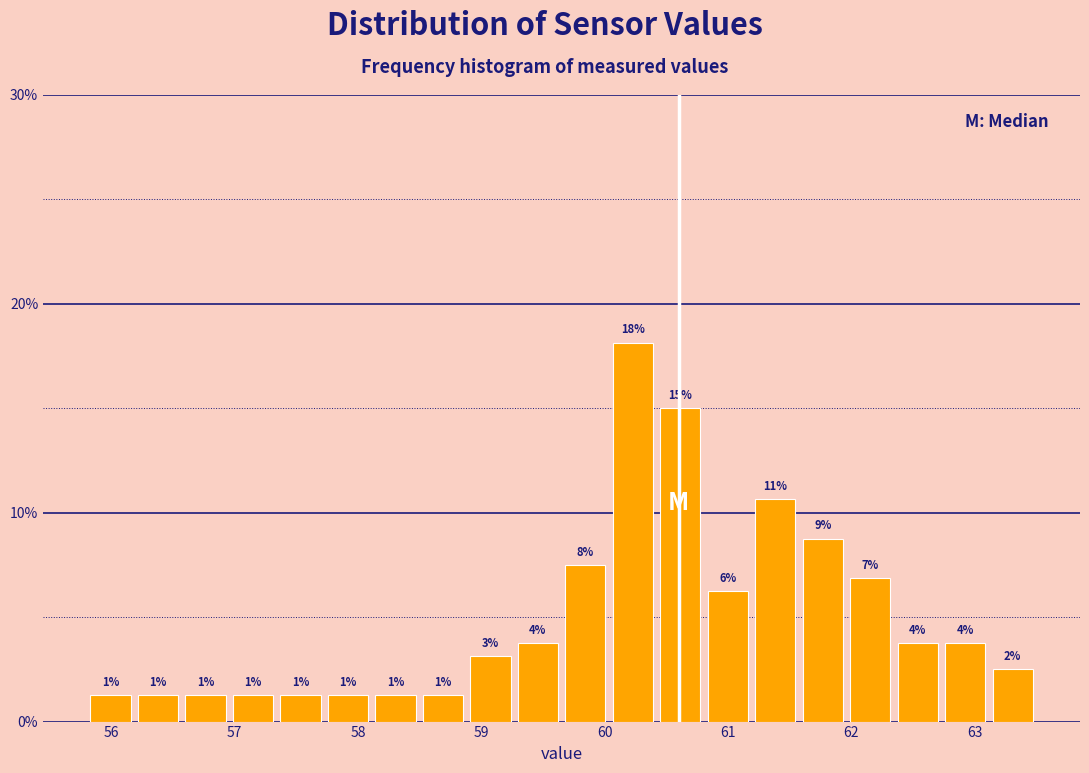

Read against the x-axis, roughly where is the centre of the tallest bar?

60.2